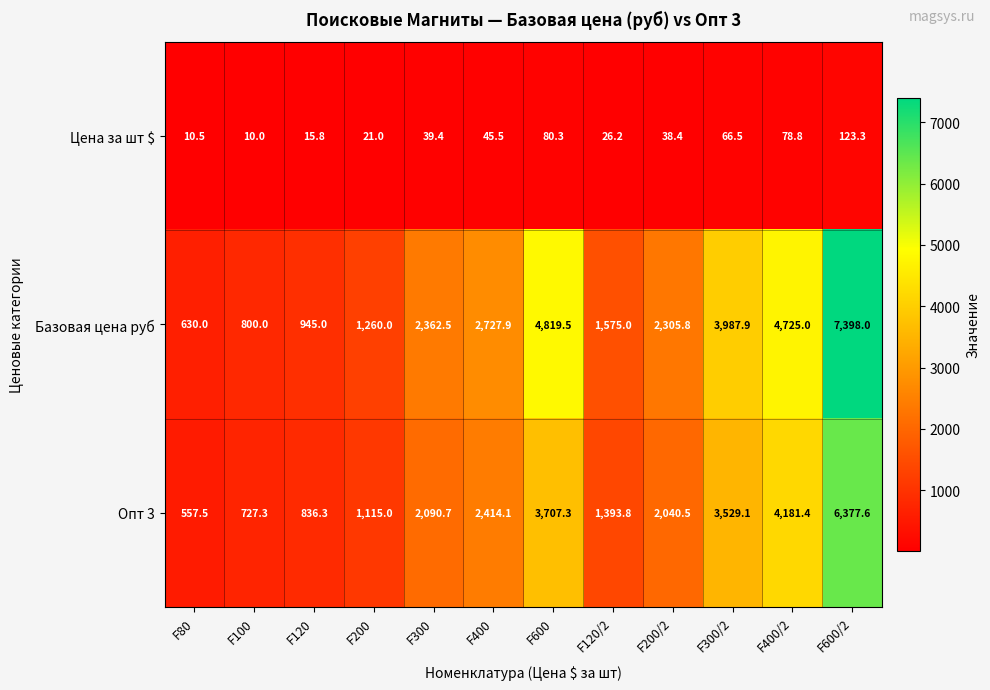

Between F120 and F400, which series saw the biggest shift?

Базовая цена руб